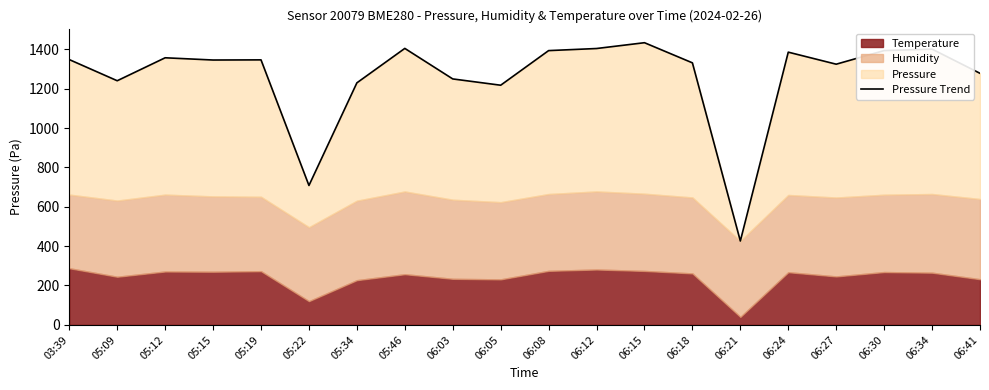

List the labels in order of value, smallest first.

06:21, 05:22, 06:05, 05:34, 05:09, 06:03, 06:41, 06:27, 06:18, 05:15, 05:19, 03:39, 05:12, 06:24, 06:08, 06:30, 06:34, 06:12, 05:46, 06:15